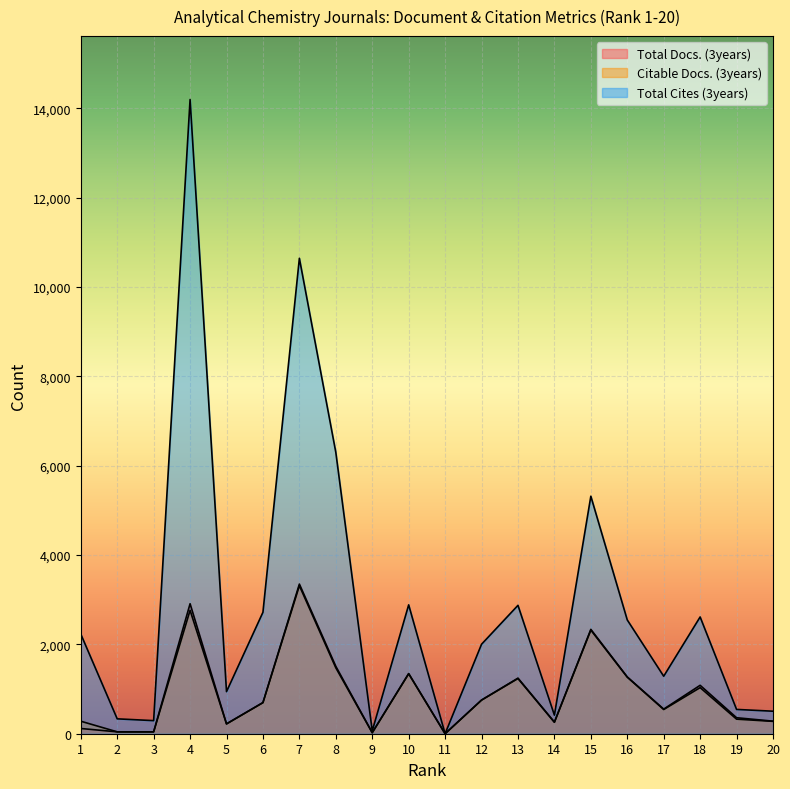

True or false: Total Cites (3years) and Total Docs. (3years) intersect in this chart.

False